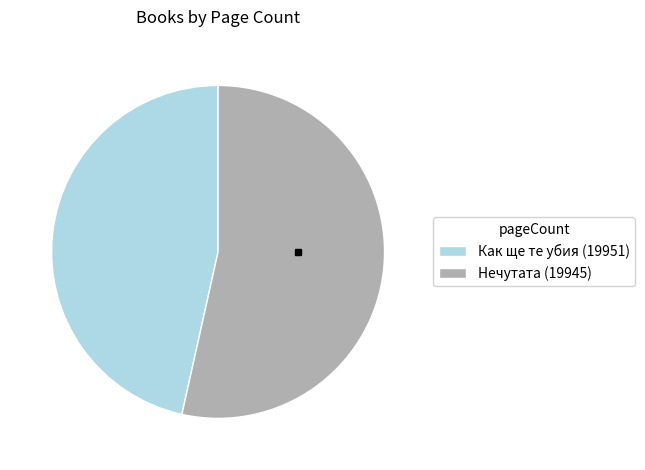

Which category accounts for the majority?

Нечутата (19945)